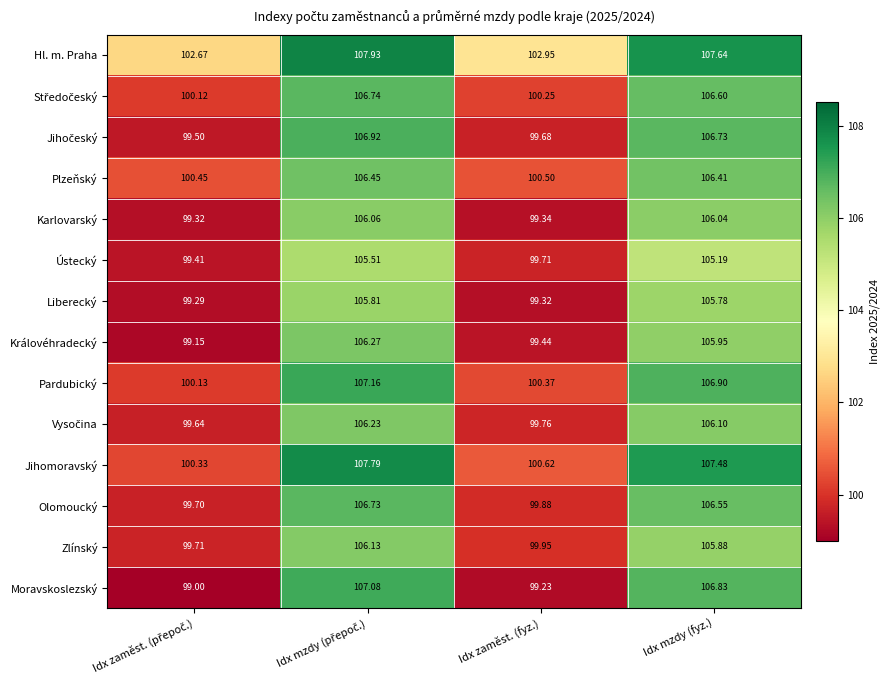

Which series changed the most between Idx zaměst. (fyz.) and Idx mzdy (fyz.)?

Moravskoslezský